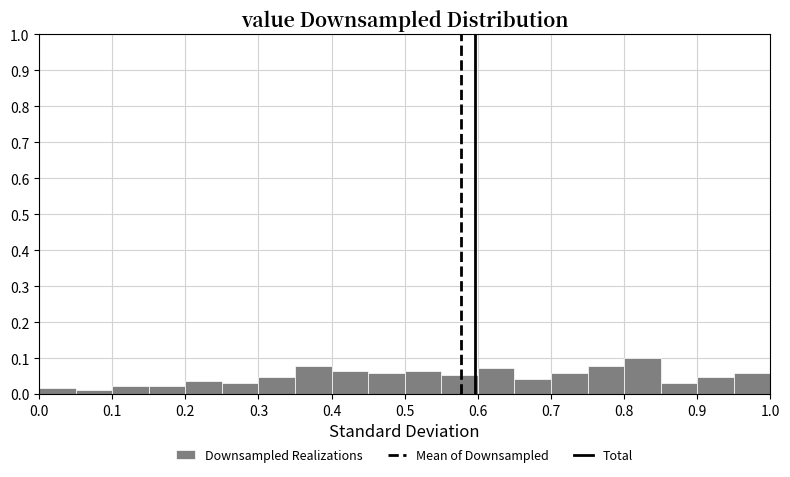

Which range on the x-axis has the tallest bar?

0.80 to 0.85